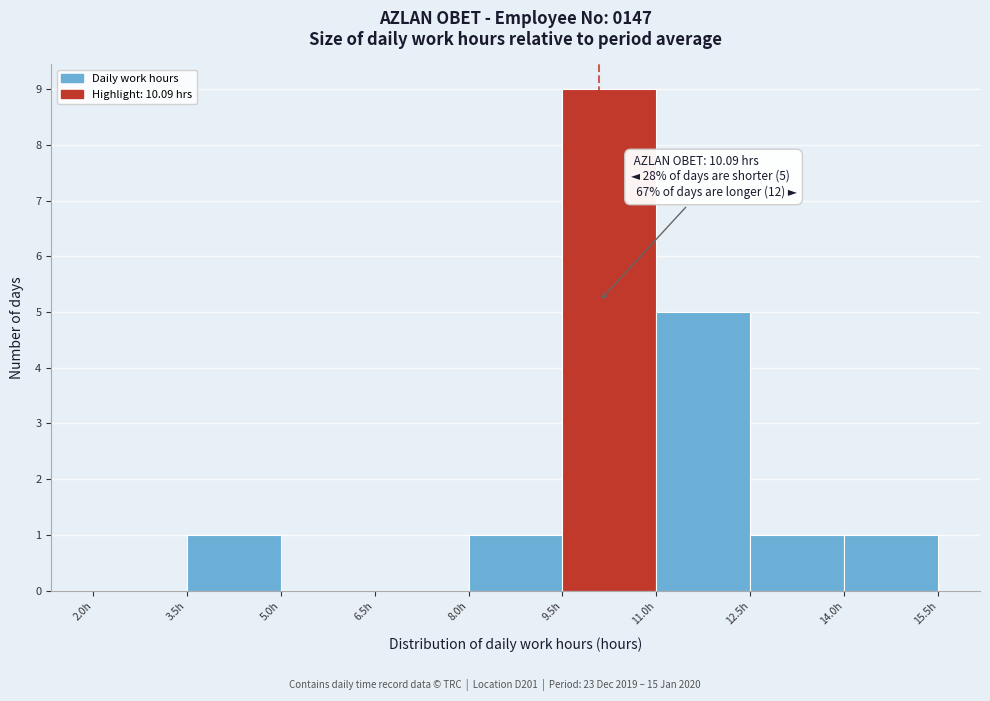

Which range on the x-axis has the tallest bar?

9.5 to 11.0